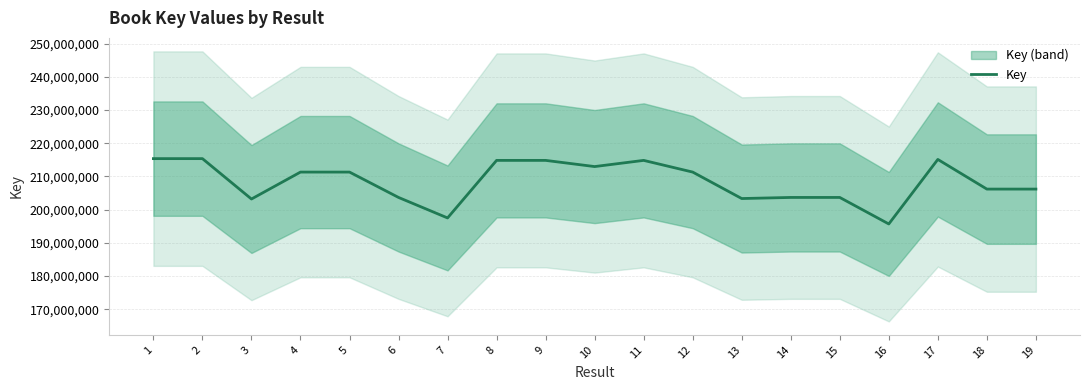

Which category has the highest value across all series?

1